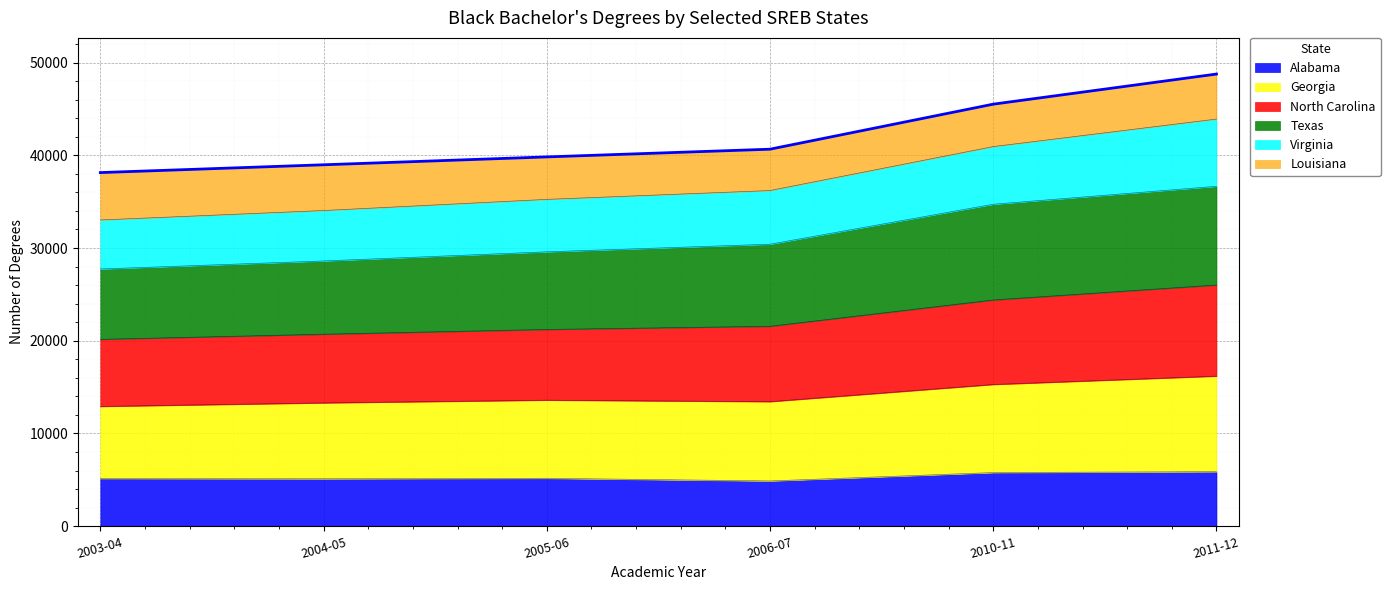

What is the total value across all series at 2003-04?

38135